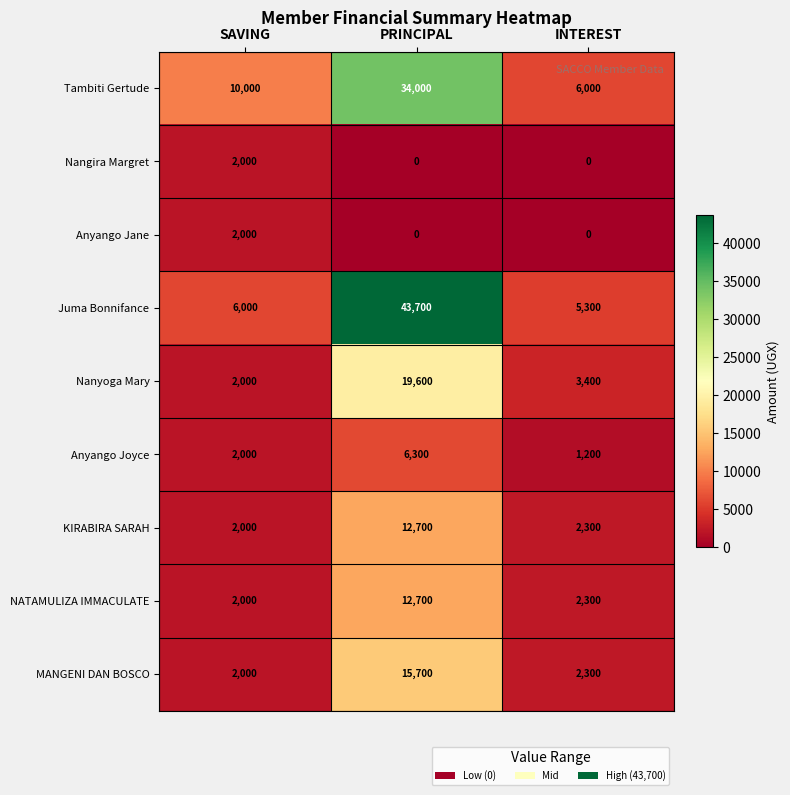

True or false: MANGENI DAN BOSCO has a value of 2300 at INTEREST.

True